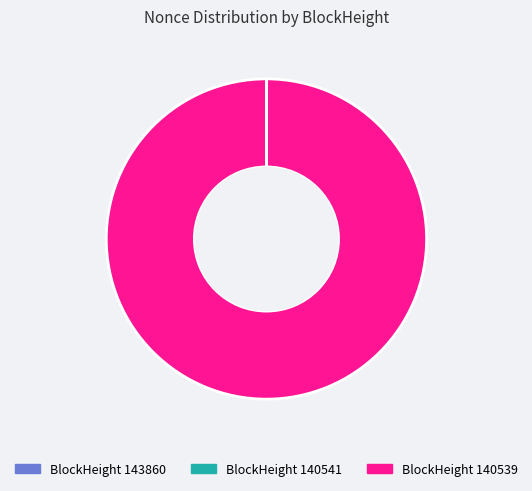

True or false: BlockHeight 140539 accounts for 100% of the total.

True